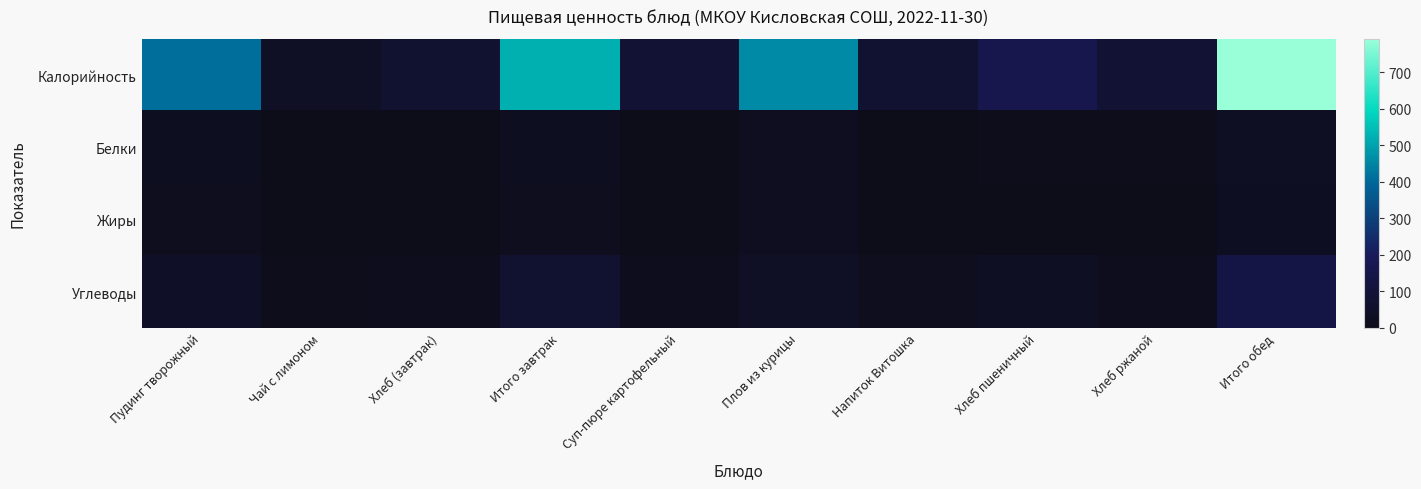

Reading right to left, what are all the values shown in this chart?

Калорийность: Итого обед=792.3	Хлеб ржаной=87.0	Хлеб пшеничный=163.3	Напиток Витошка=80.0	Плов из курицы=460.0	Суп-пюре картофельный=88.8	Итого завтрак=524.2	Хлеб (завтрак)=74.2	Чай с лимоном=40.0	Пудинг творожный=410.2
Белки: Итого обед=36.7	Хлеб ржаной=3.3	Хлеб пшеничный=4.6	Напиток Витошка=0.0	Плов из курицы=23.9	Суп-пюре картофельный=2.6	Итого завтрак=27.5	Хлеб (завтрак)=2.3	Чай с лимоном=0.1	Пудинг творожный=25.1
Жиры: Итого обед=31.7	Хлеб ржаной=0.6	Хлеб пшеничный=0.6	Напиток Витошка=0.0	Плов из курицы=21.8	Суп-пюре картофельный=3.0	Итого завтрак=19.5	Хлеб (завтрак)=0.5	Чай с лимоном=0.0	Пудинг творожный=19.0
Углеводы: Итого обед=136.6	Хлеб ржаной=16.7	Хлеб пшеничный=34.4	Напиток Витошка=19.0	Плов из курицы=41.2	Суп-пюре картофельный=12.4	Итого завтрак=72.3	Хлеб (завтрак)=15.9	Чай с лимоном=9.9	Пудинг творожный=46.5